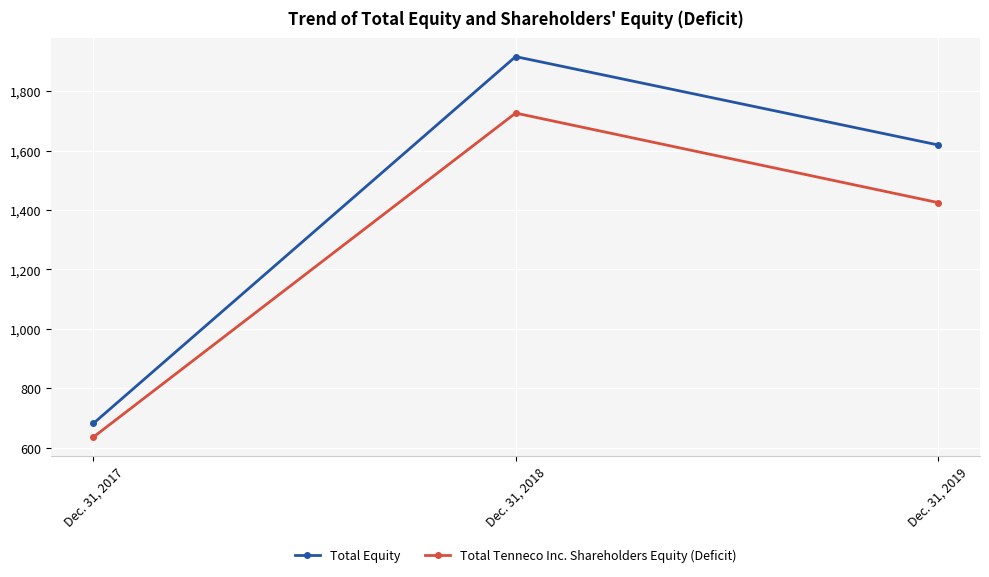

How many data points in Total Equity are less than 1619?

1